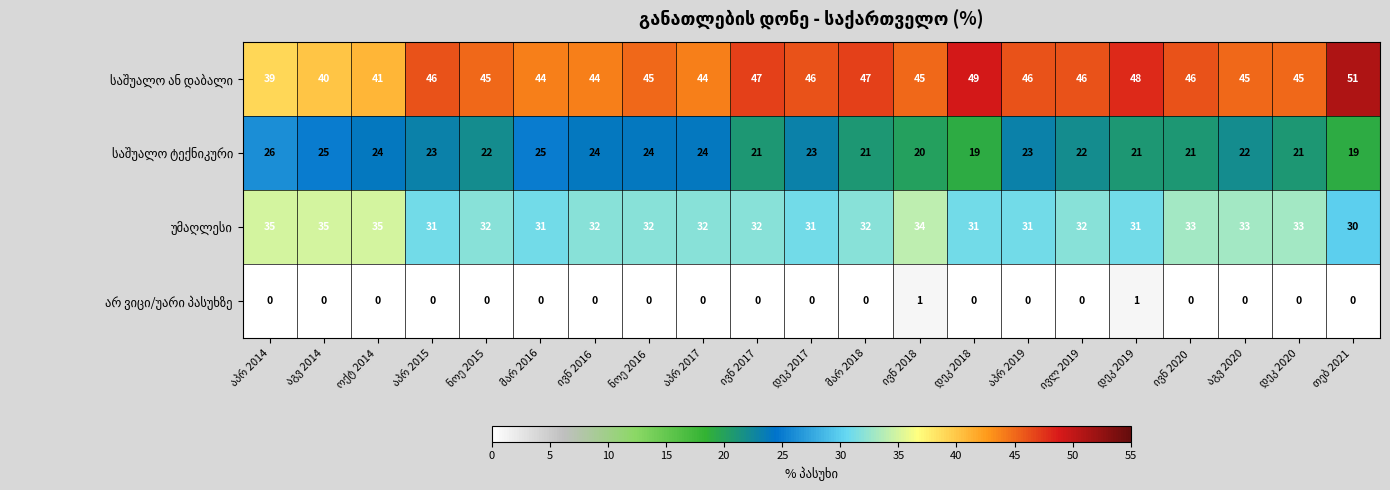

At how many categories does at least one series exceed 19?

21